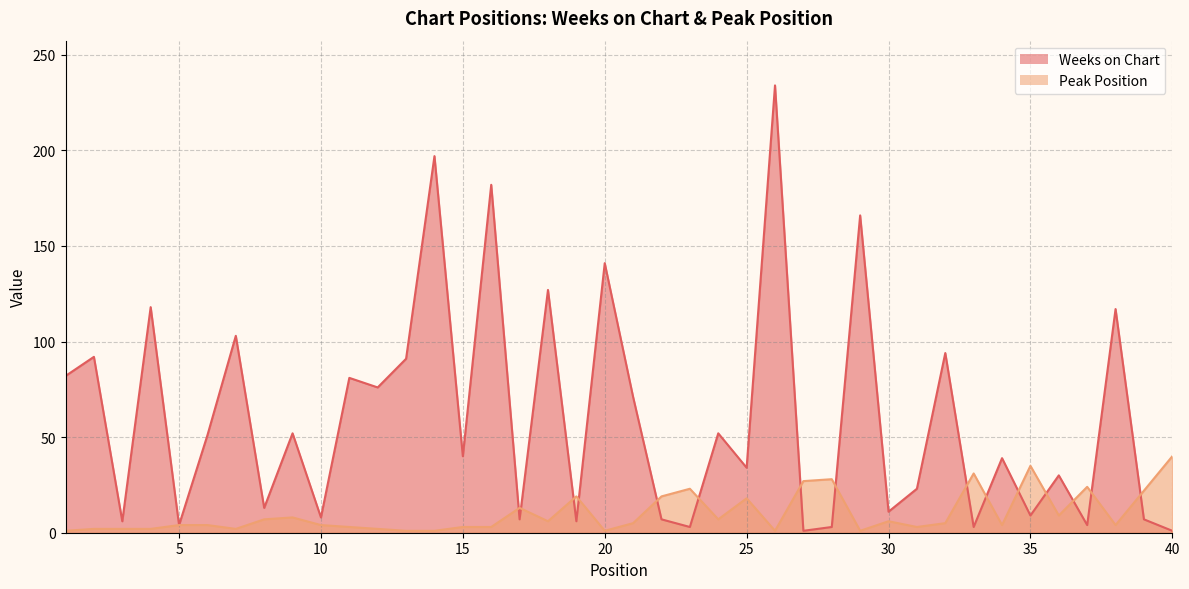

Which series has the largest range (max minus min)?

Weeks on Chart